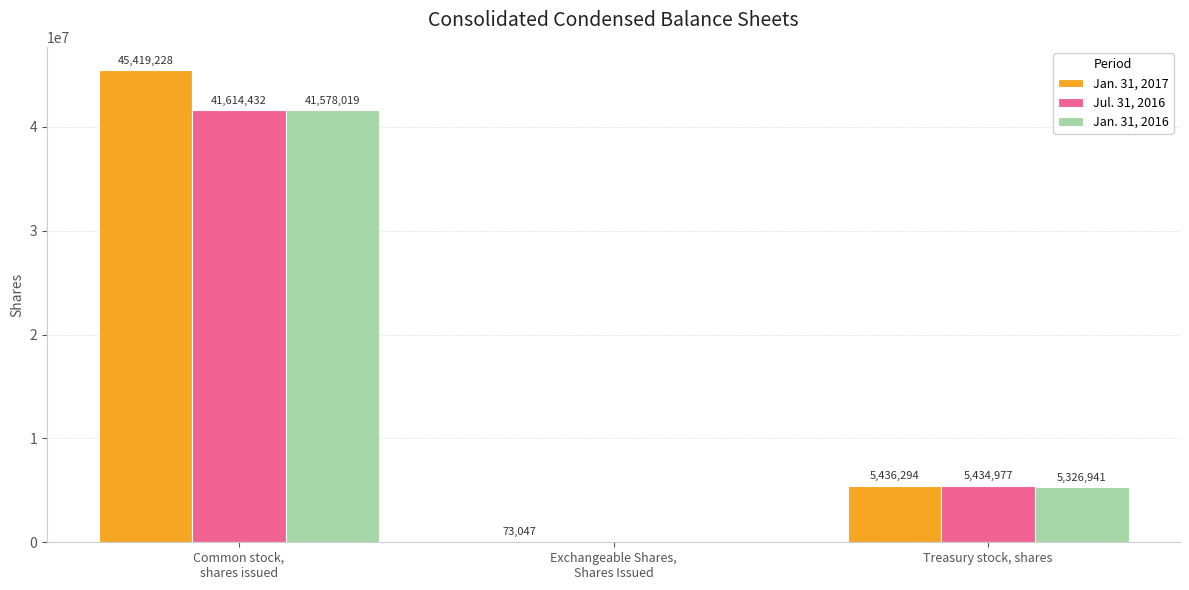

Where does the Jan. 31, 2016 series first go above 5326941?

Common stock,
shares issued